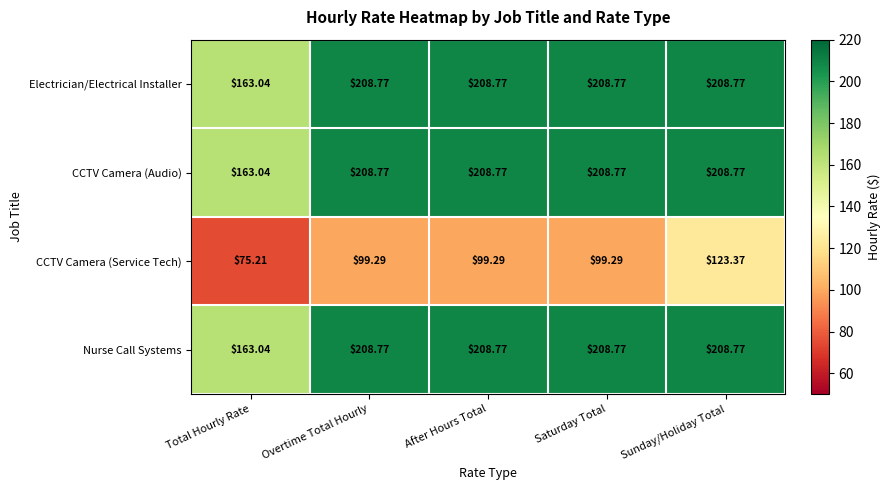

At which category is the sum across all series the highest?

Sunday/Holiday Total